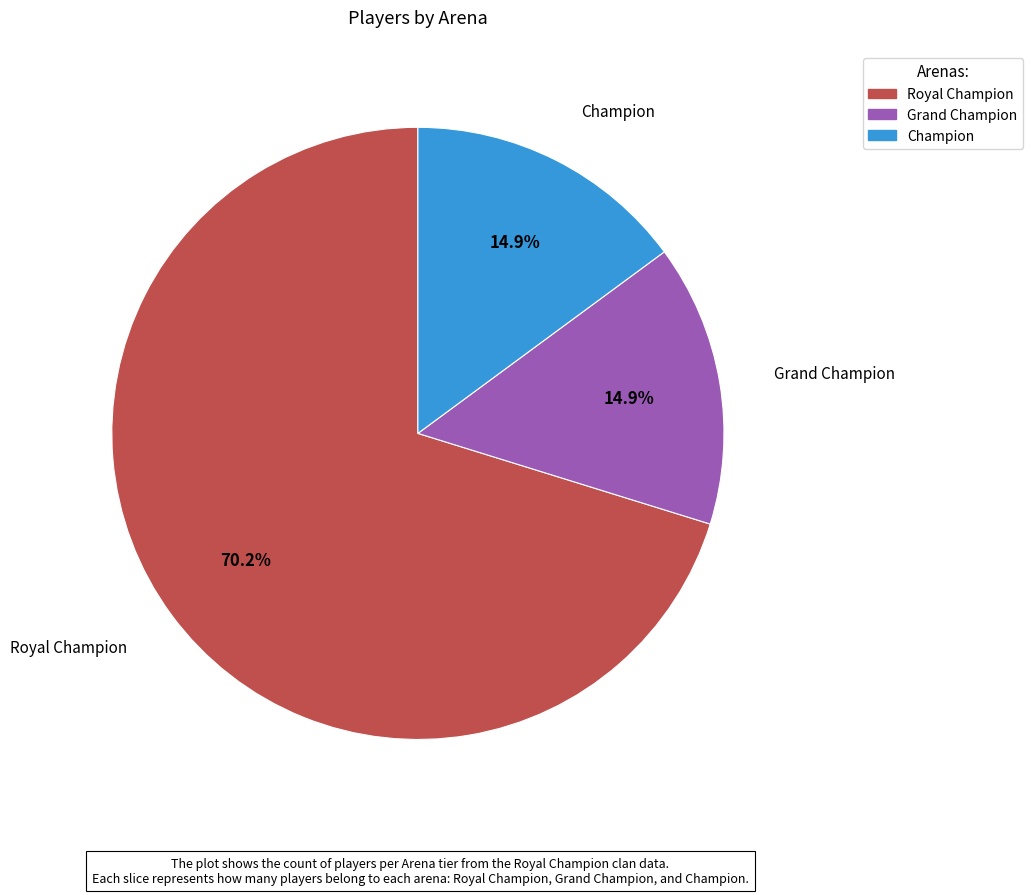

To the nearest percent, what is the average slice percentage?

33%